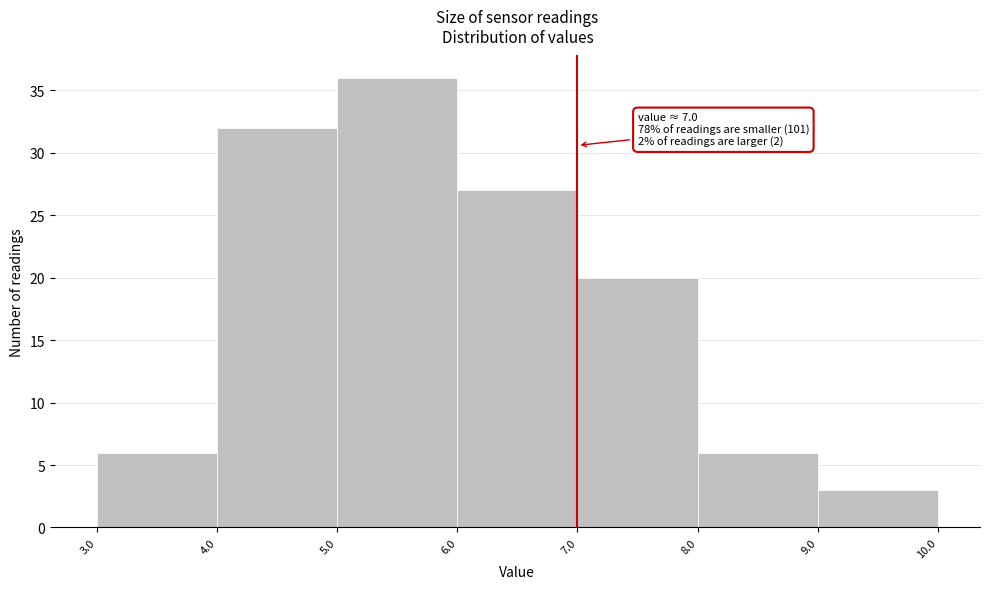

Which range on the x-axis has the tallest bar?

5.0 to 6.0